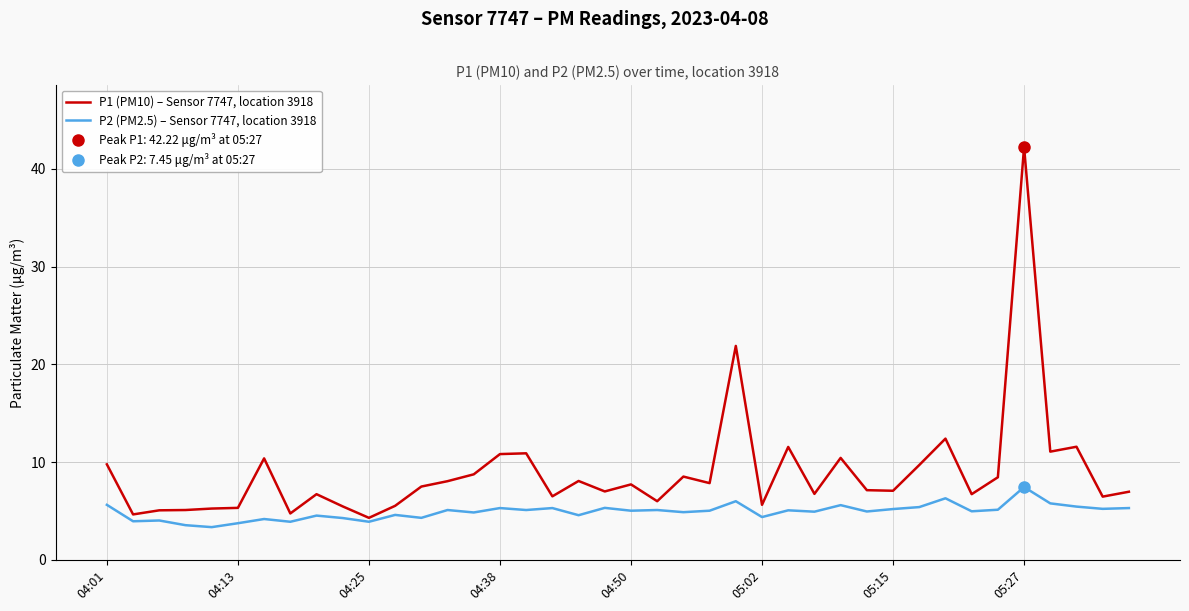

What is the total value across all series at 24?

27.9